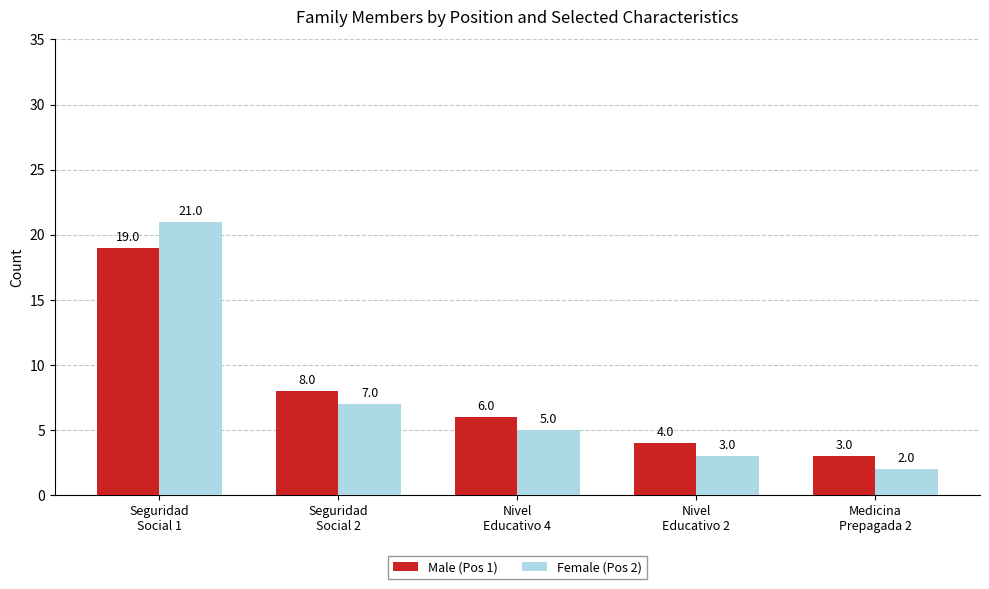

Which series has the largest total across all categories?

Male (Pos 1)